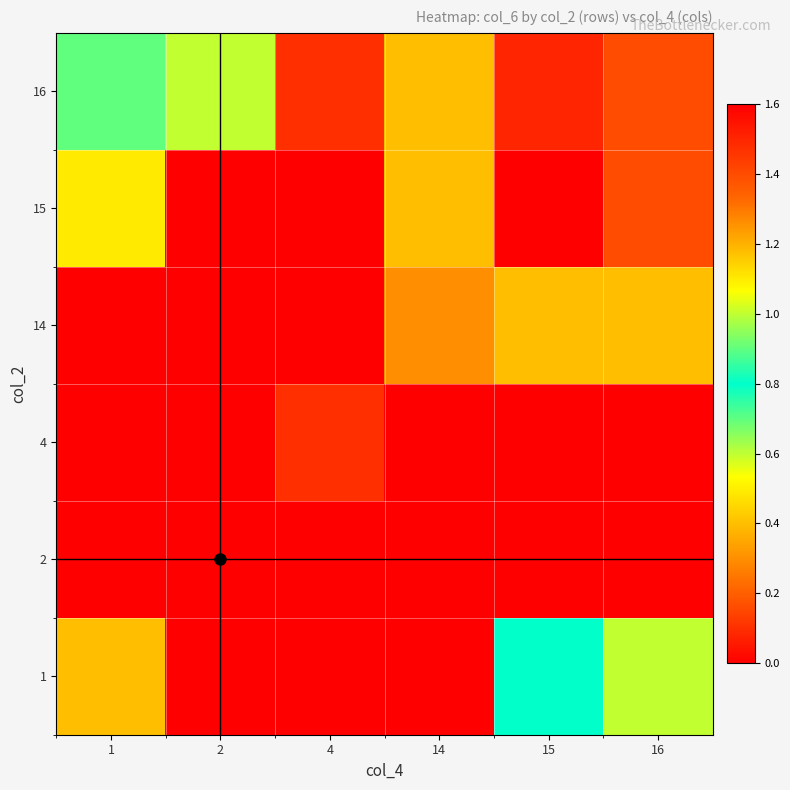

What is the total value across all series at 15?

4.3